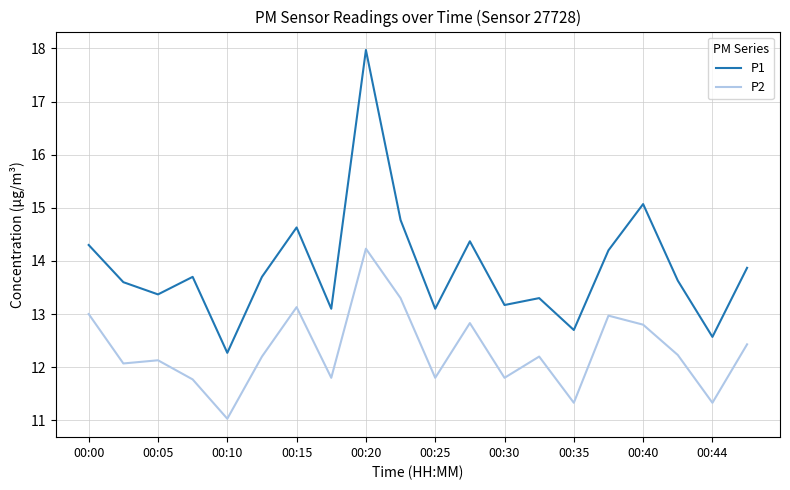

In P2, how many points are lower than both neighbors (excluding endpoints)?

7